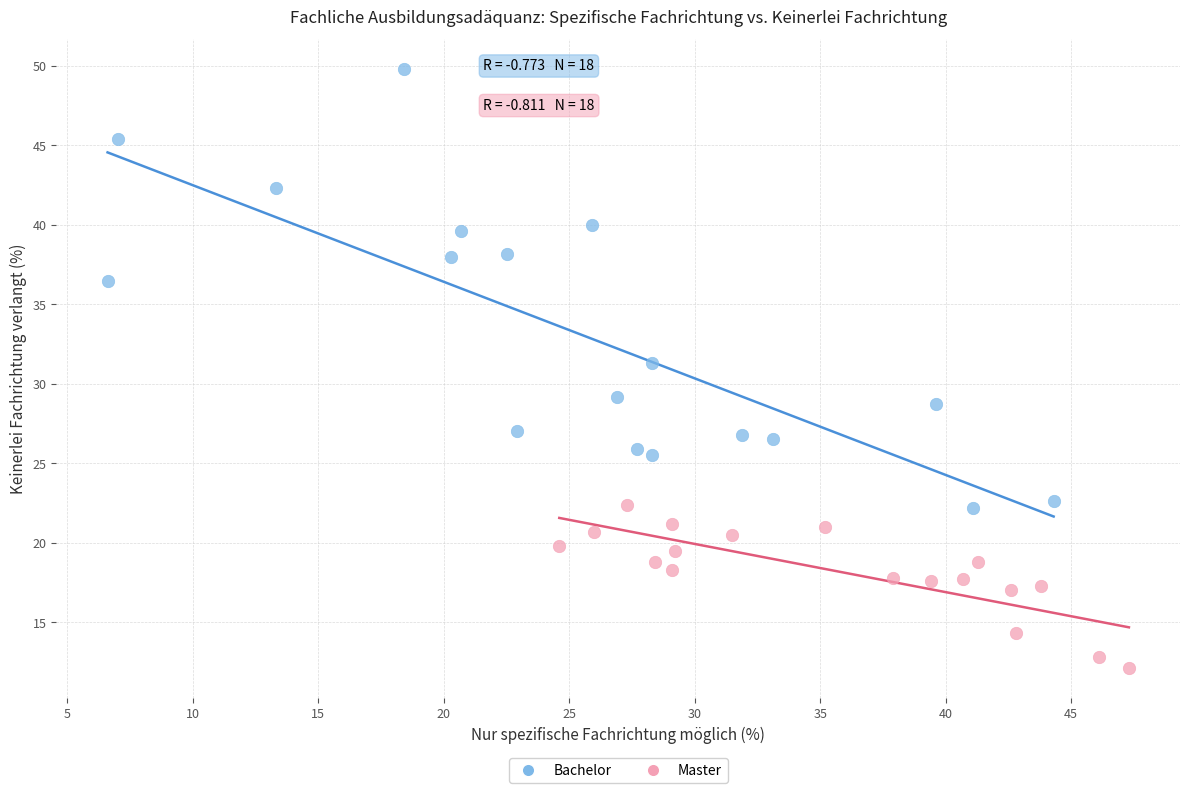

Which series reaches the maximum Y coordinate?

Bachelor